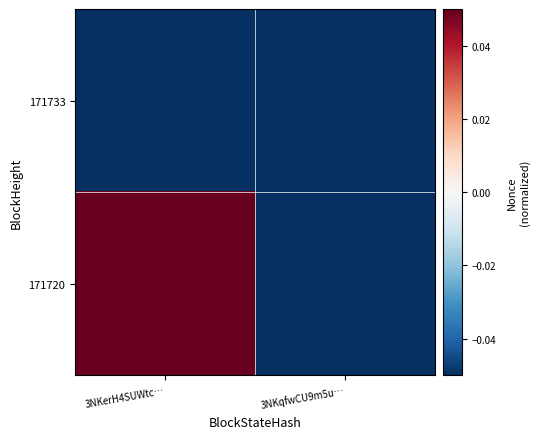

Between 3NKqfwCU9m5u… and 3NKerH4SUWtc…, which is larger?

3NKqfwCU9m5u…